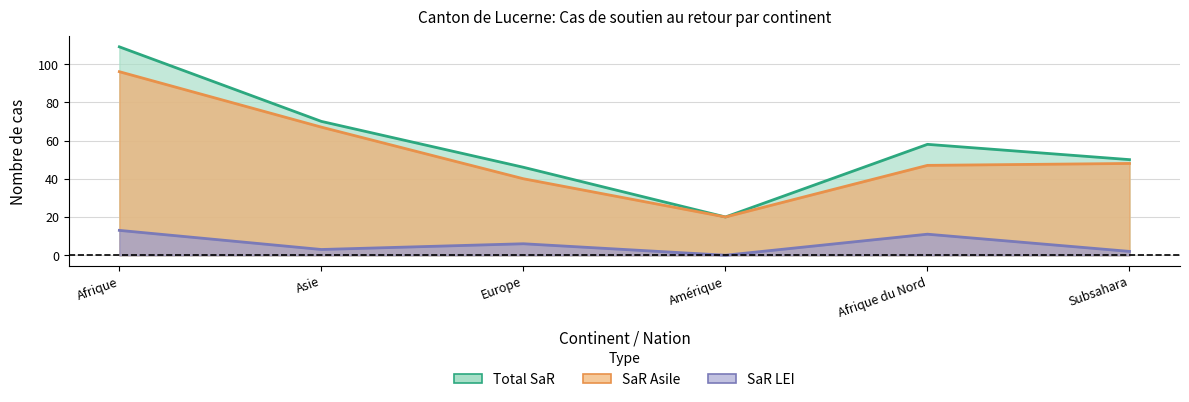

What is the label of the 5th point from the right?

Asie